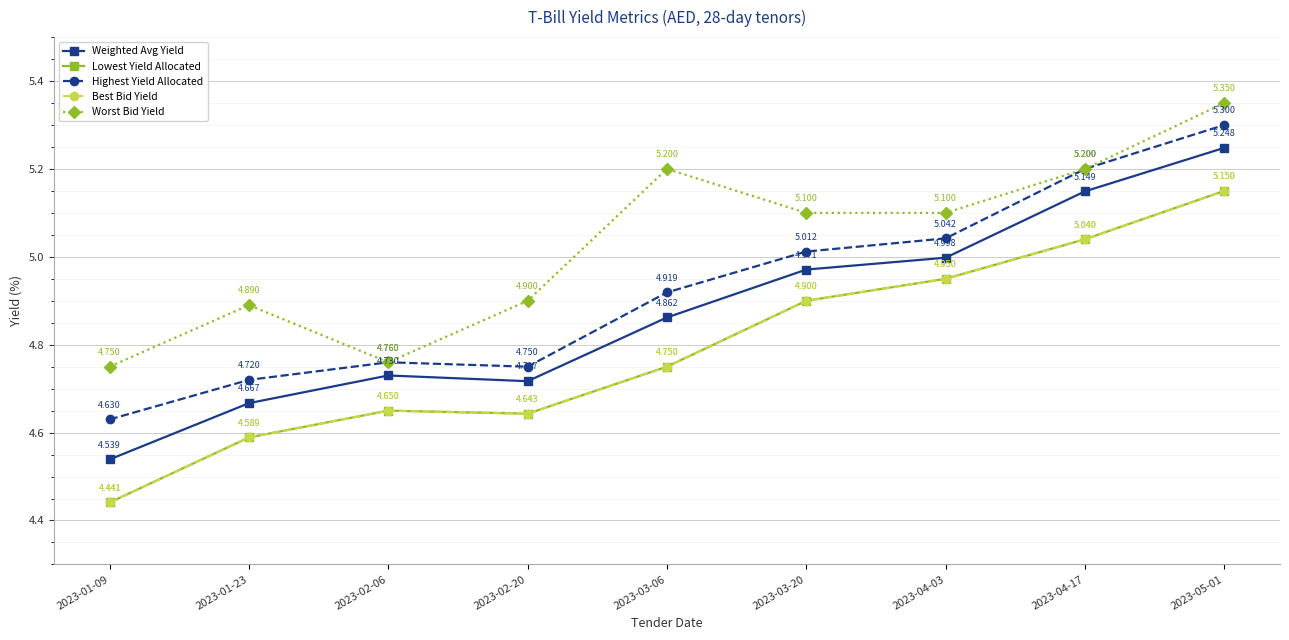

True or false: Lowest Yield Allocated and Highest Yield Allocated cross at least once.

False